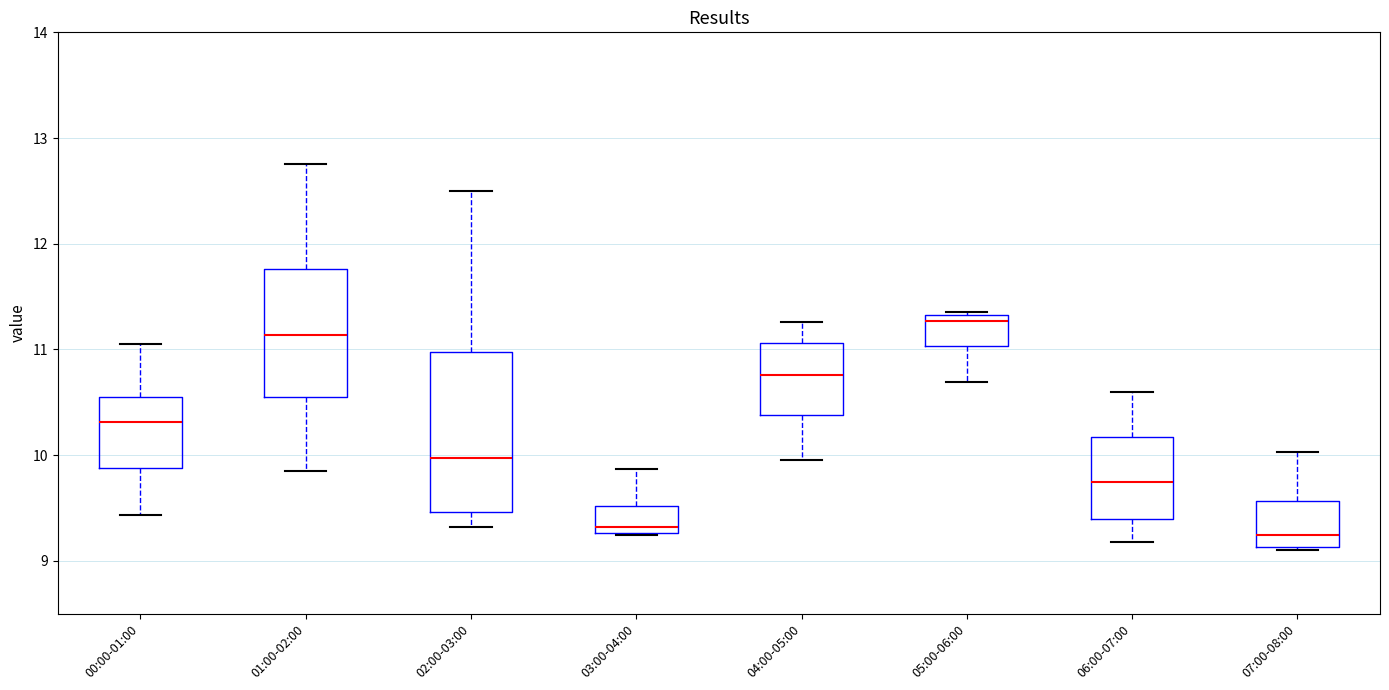

Where does the lower whisker of the box for 05:00-06:00 end on the y-axis? The values are not printed on the chart, so give them approximately, as read against the axis.

10.7